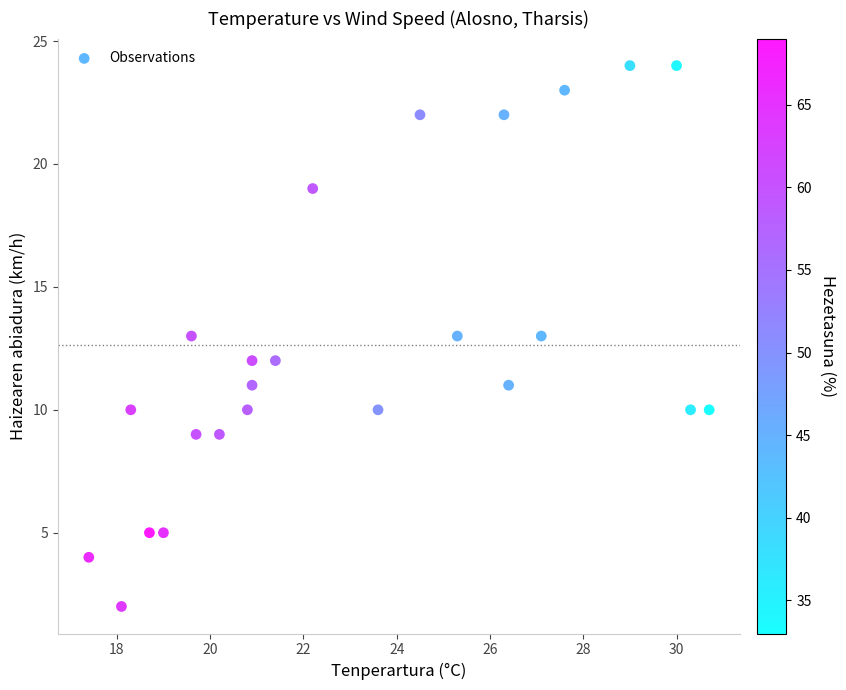

What is the range of Y values (max minus min)?

22